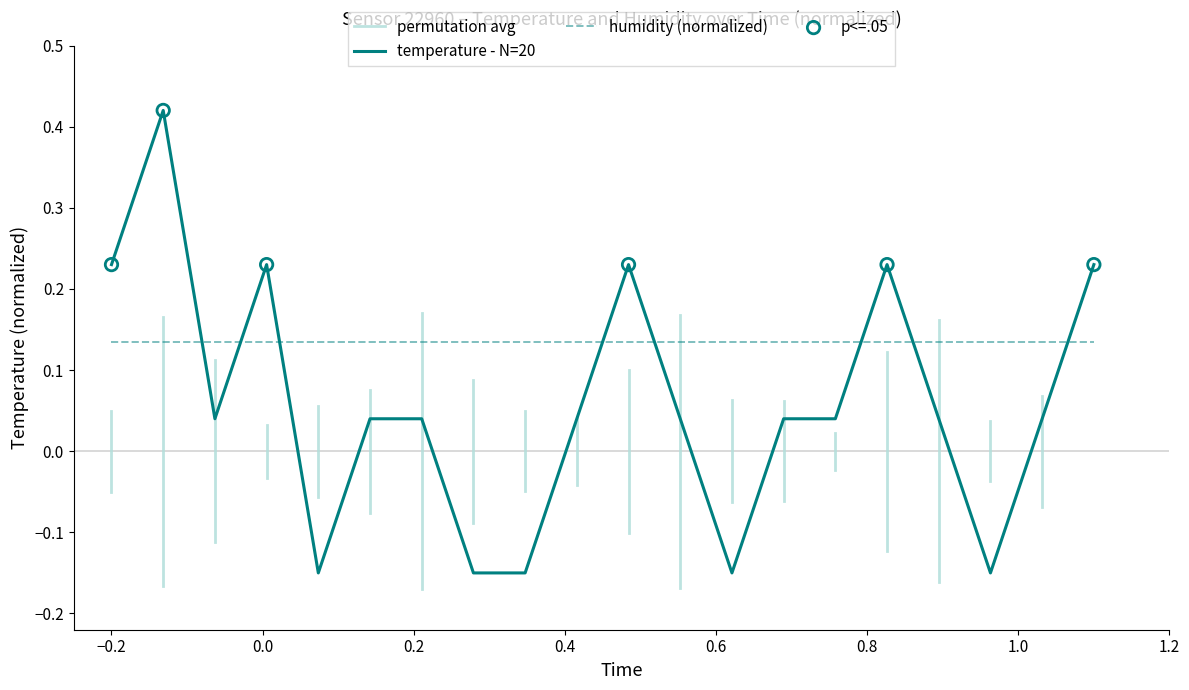

After their last crossing, which series has the higher values: humidity (normalized) or temperature - N=20?

temperature - N=20